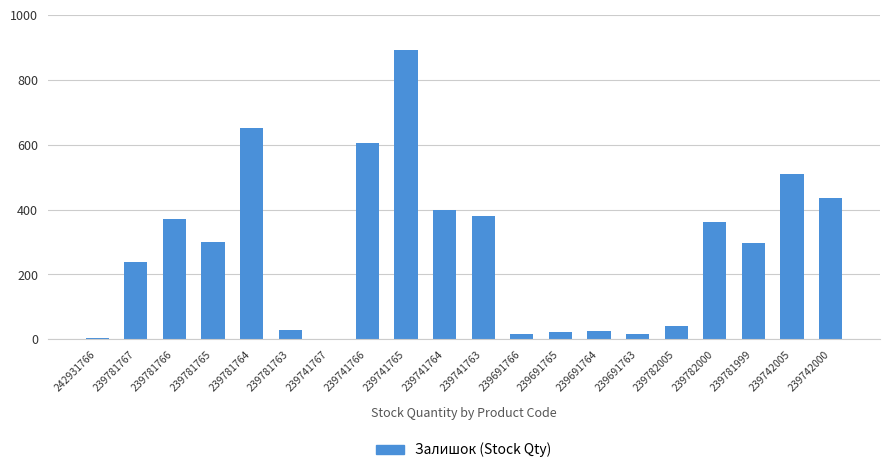

How many data points does each series have?

20